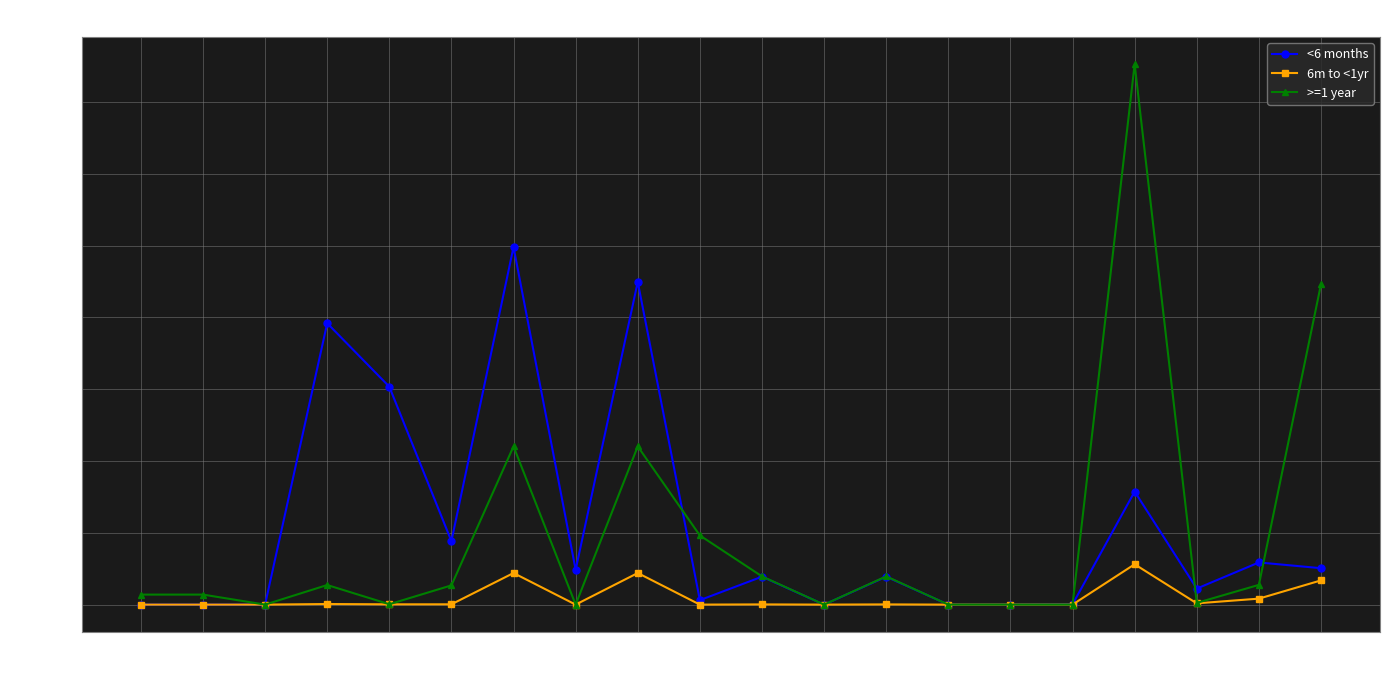

True or false: >=1 year and <6 months cross at least once.

True